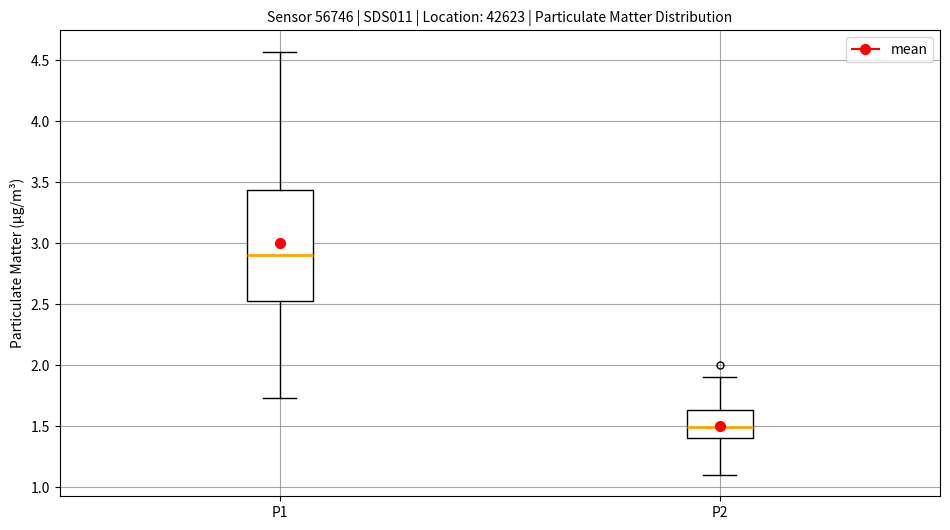

Comparing the boxes themselves (not the whiskers), which one is the tallest?

P1